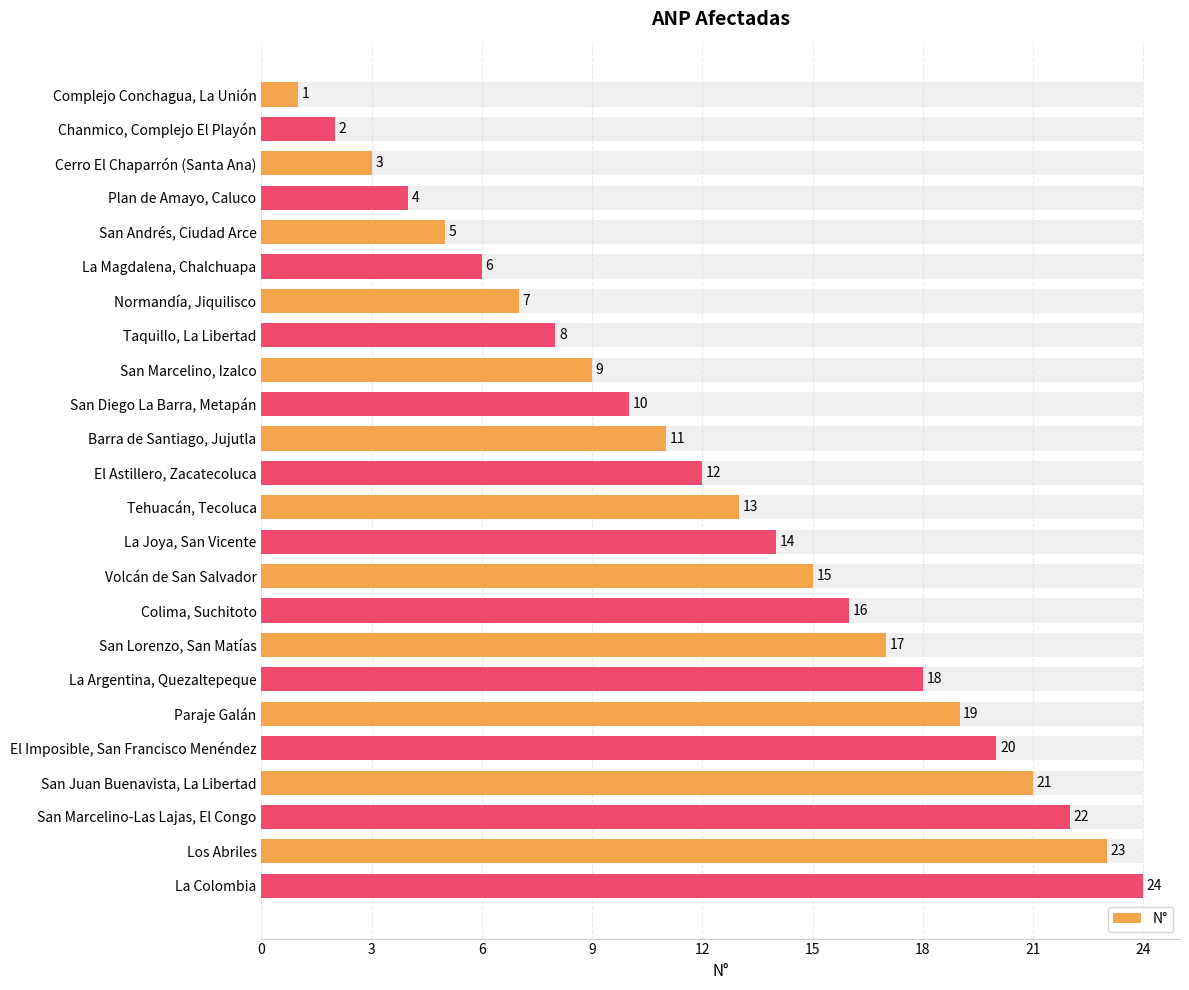

Reading left to right, what are all the values shown in this chart?

1	2	3	4	5	6	7	8	9	10	11	12	13	14	15	16	17	18	19	20	21	22	23	24